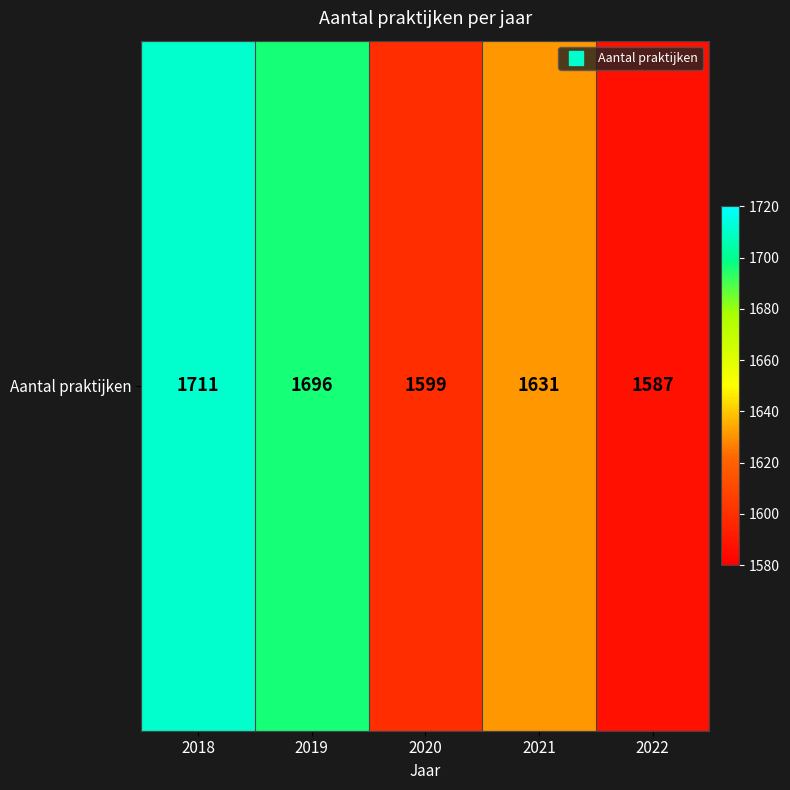

Count the number of values greater than 1631.

2